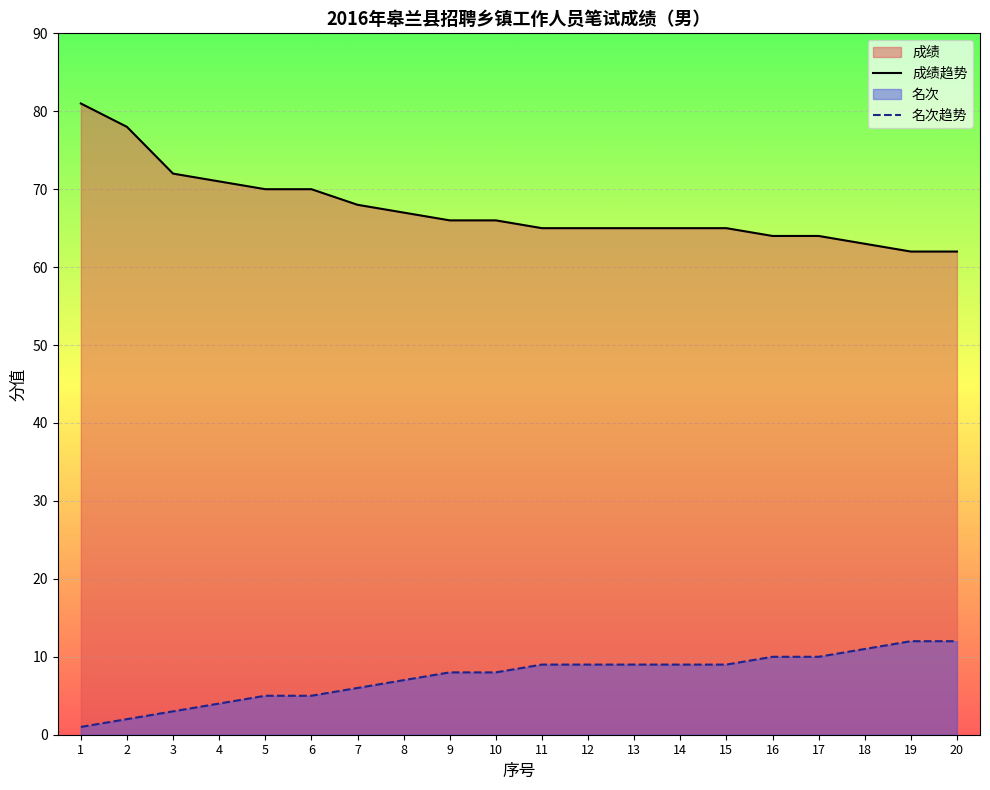

List the series in order of their peak value, highest first.

成绩趋势, 名次趋势